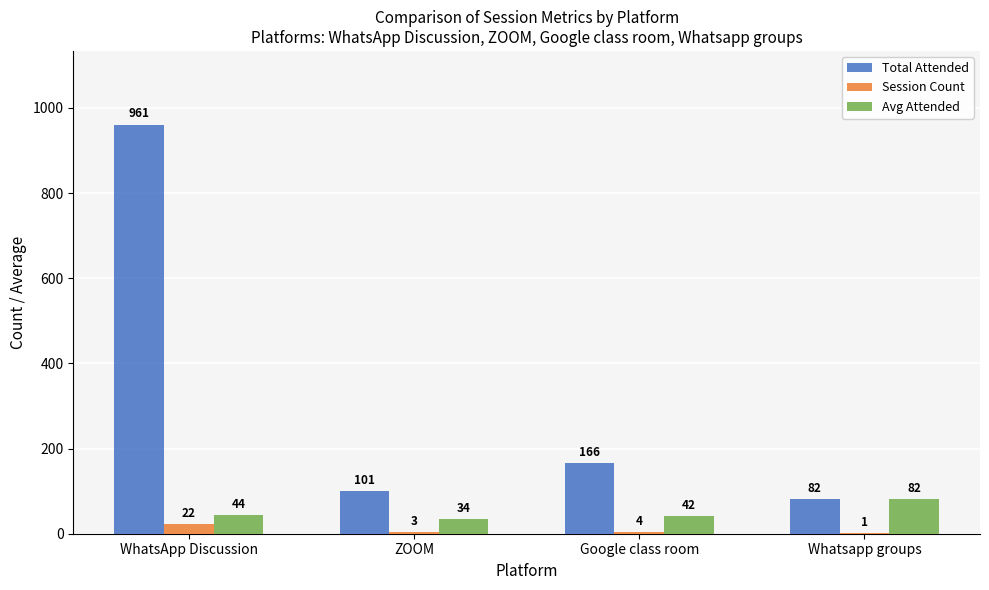

Which label corresponds to the largest value in the chart?

WhatsApp Discussion